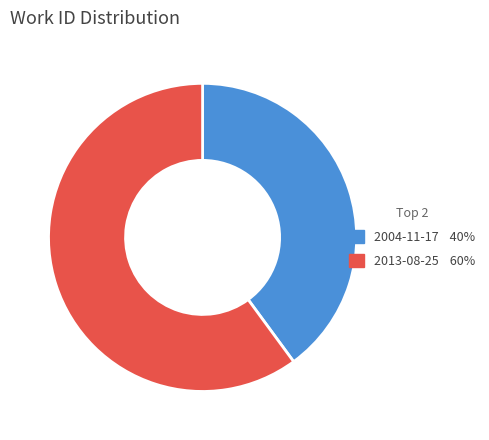

Is the sum of 2004-11-17 and 2013-08-25 greater than half?

Yes